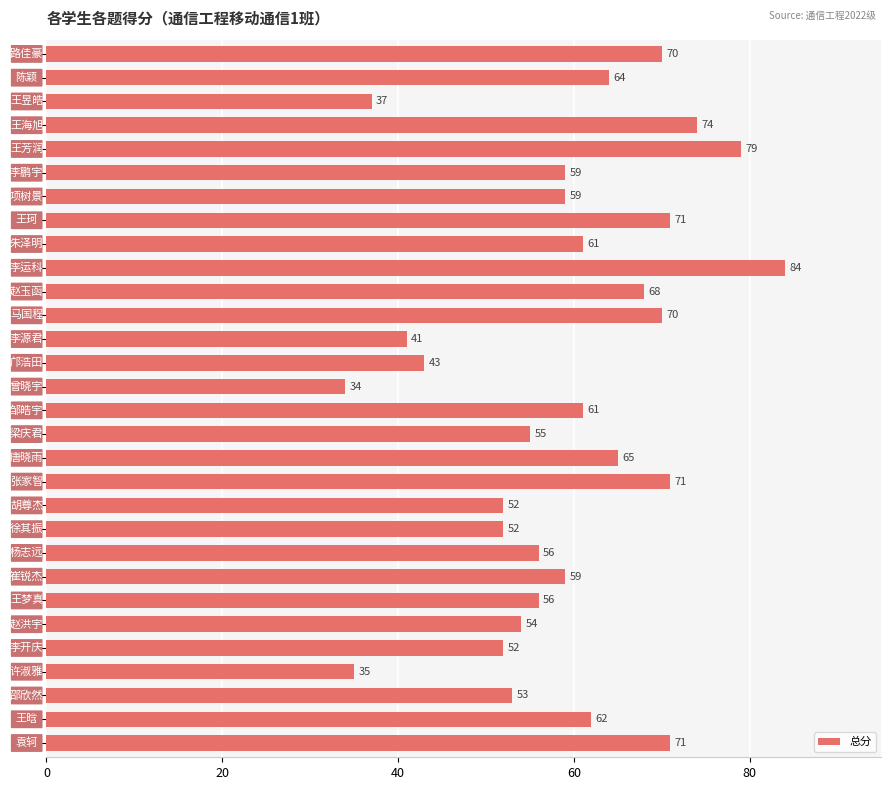

Reading bottom to top, list all the values displayed in this chart.

71	62	53	35	52	54	56	59	56	52	52	71	65	55	61	34	43	41	70	68	84	61	71	59	59	79	74	37	64	70